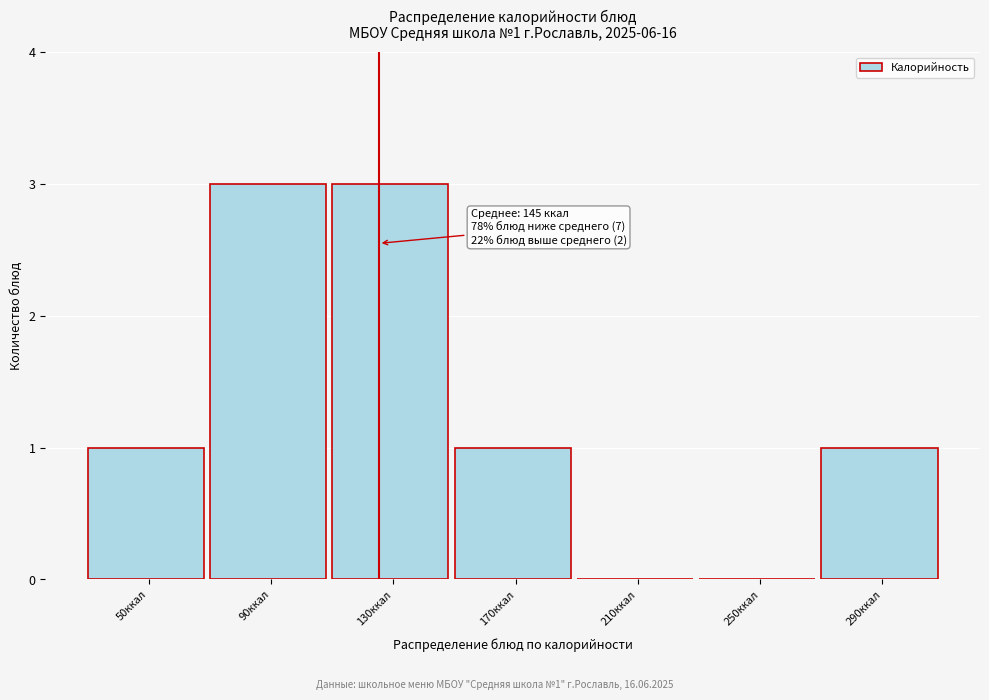

Reading left to right, list all the values displayed in this chart.

50ккал=1	90ккал=3	130ккал=3	170ккал=1	210ккал=0	250ккал=0	290ккал=1